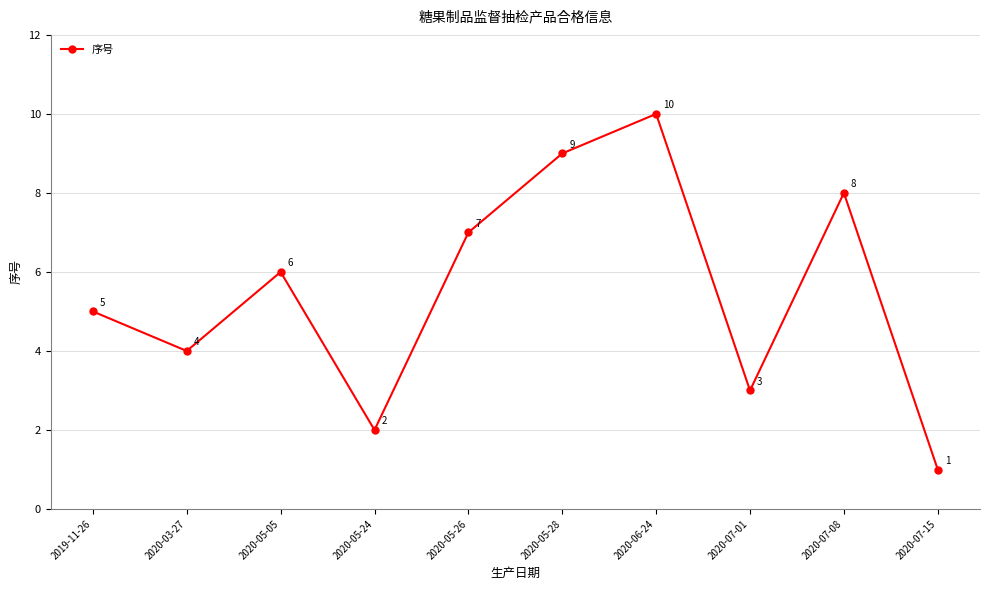

Is it true that the value at 2019-11-26 is 5?

True